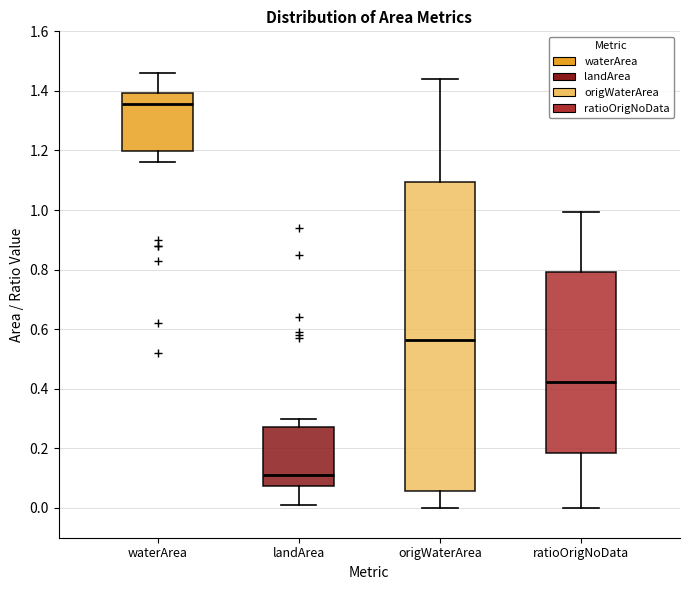

Reading left to right, transcribe this box plot: for each box, give where its median line is, the range the box spans, and where its two whiskers end, as read against the y-axis. The values are not printed on the chart, so give them approximately, as read against the axis.

waterArea: median 1.36, box 1.20 to 1.40, whiskers 1.16 to 1.46
landArea: median 0.12, box 0.08 to 0.28, whiskers 0.02 to 0.30
origWaterArea: median 0.56, box 0.06 to 1.10, whiskers 0.00 to 1.44
ratioOrigNoData: median 0.42, box 0.18 to 0.80, whiskers 0.00 to 1.00